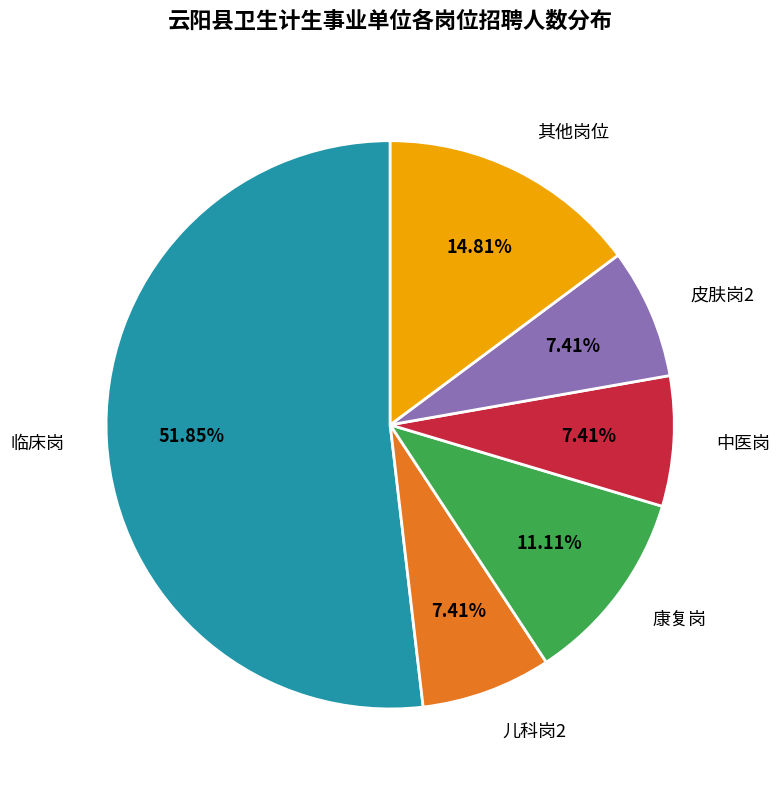

The 中医岗 slice represents 7% of the pie. True or false?

True